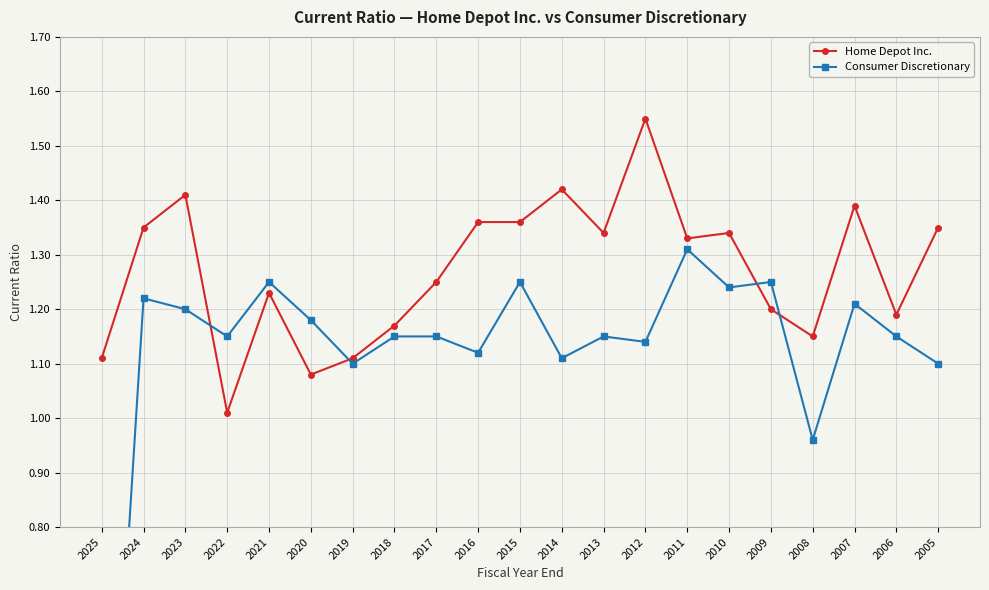

What is the value of the Home Depot Inc. point at the 19th from the left?

1.4